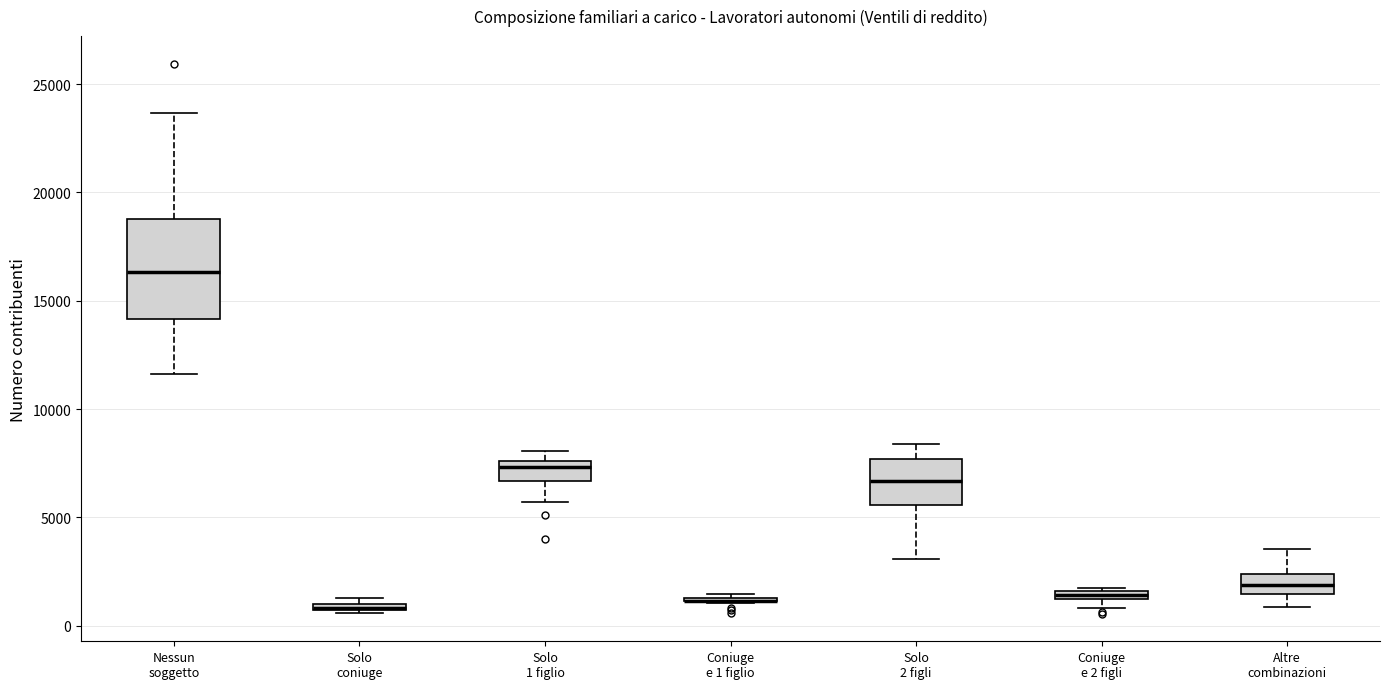

Where is the upper edge of the box for Coniuge e 2 figli on the y-axis? The values are not printed on the chart, so give them approximately, as read against the axis.

1500